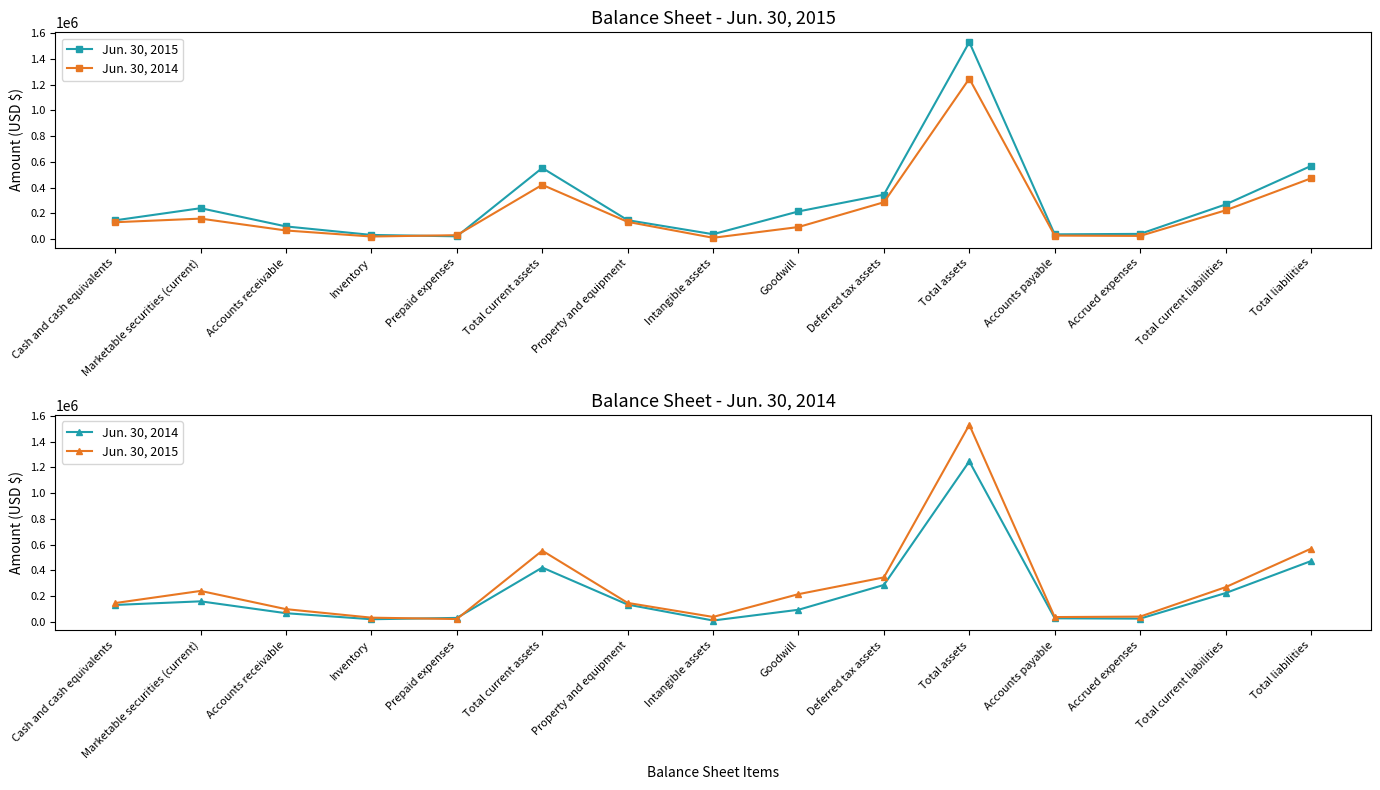

What position from the right is Accounts payable?

4